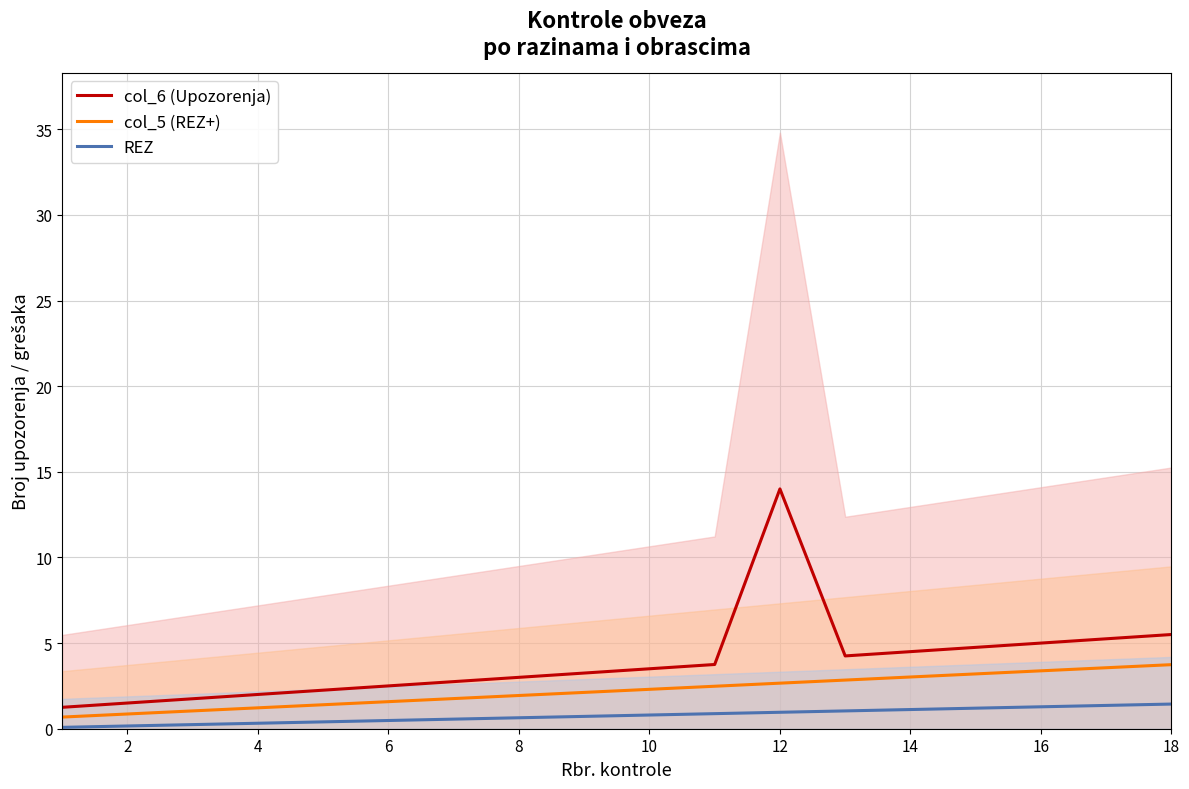

Which series has the largest total across all categories?

col_6 (Upozorenja)